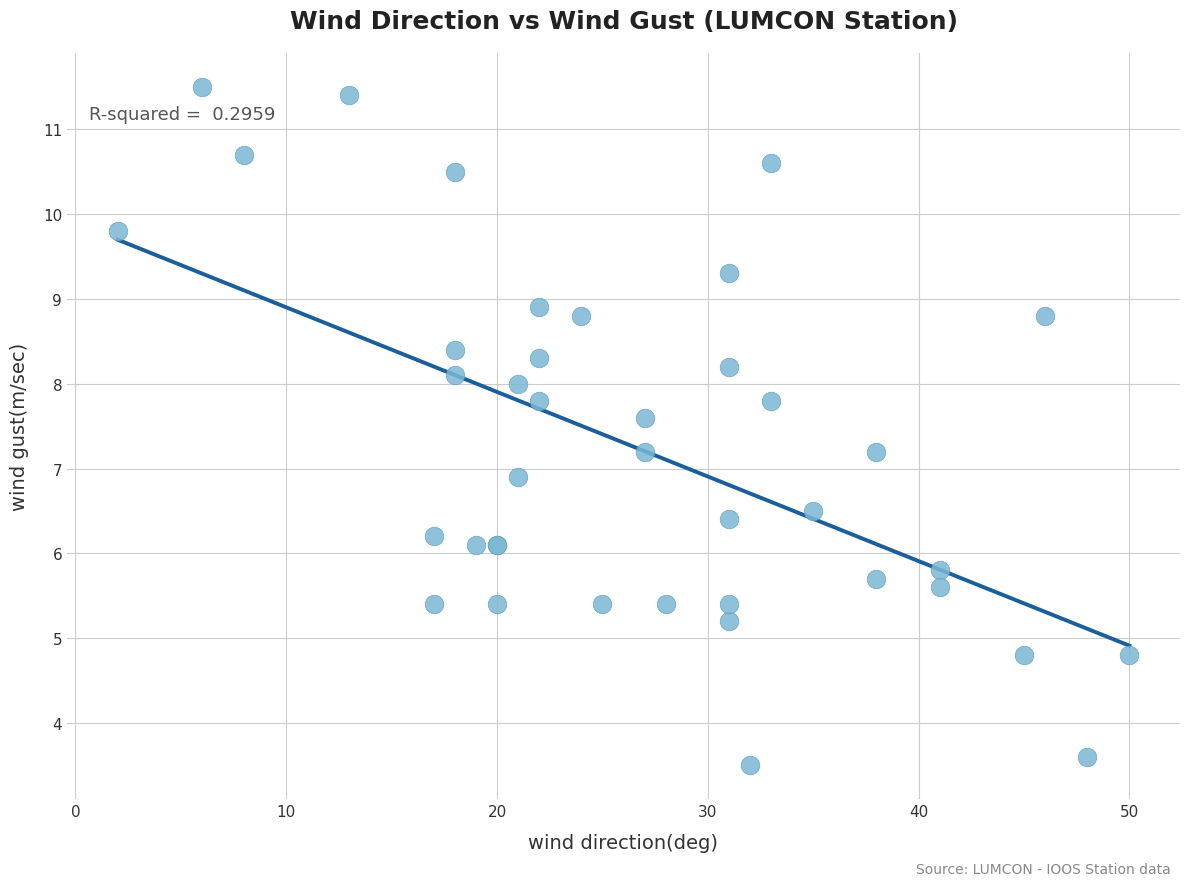

What Y value in the scatter plot is closest to 7?

6.9